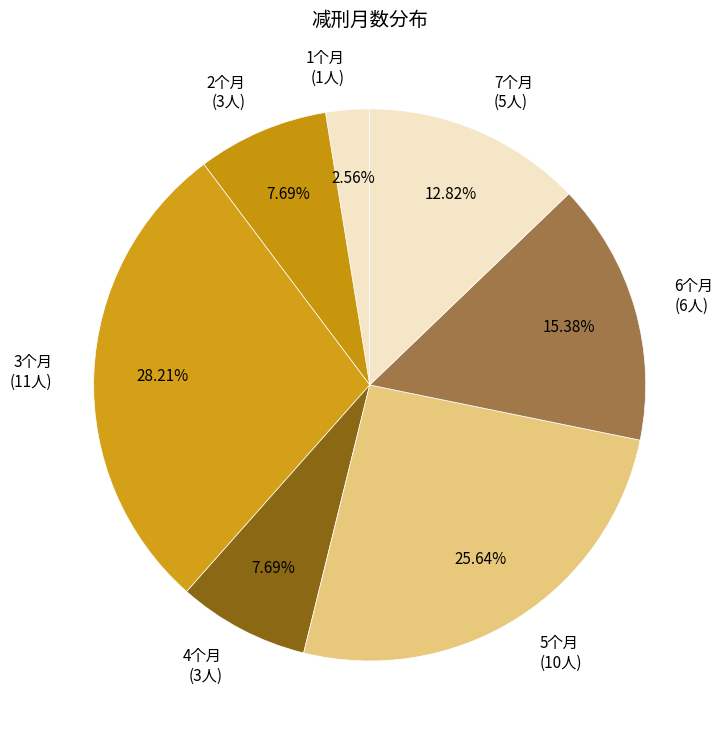

Between 6个月 (6人) and 4个月 (3人), which is larger?

6个月 (6人)